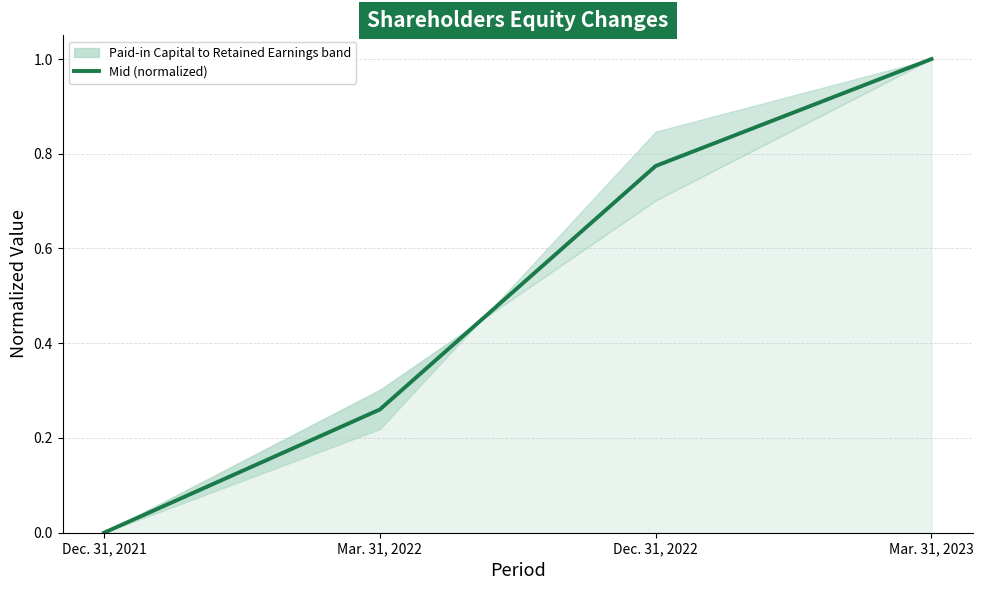

True or false: the data shows 1.0 at Mar. 31, 2023.

True